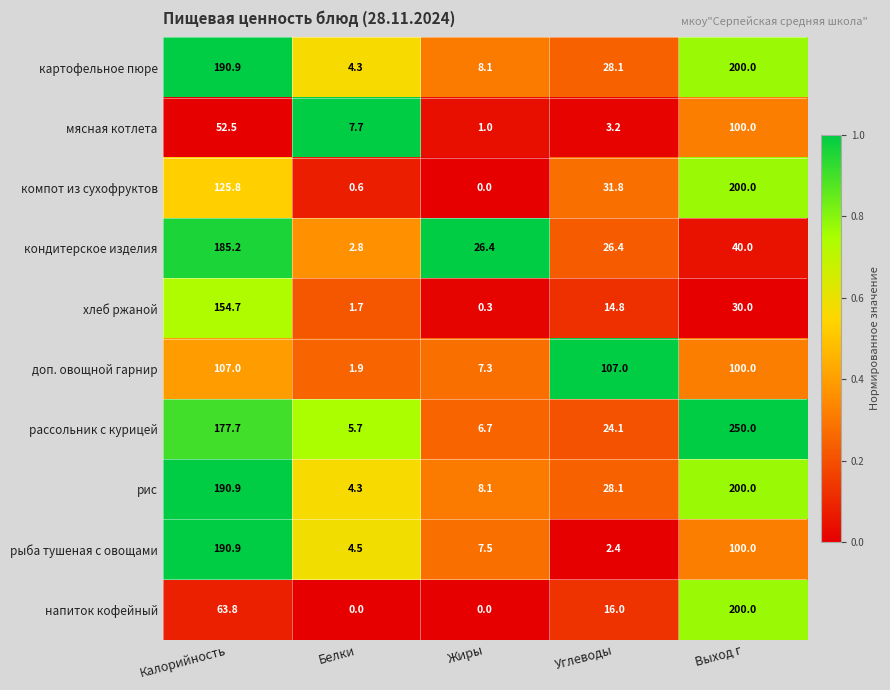

At which label does картофельное пюре first exceed 28?

Калорийность